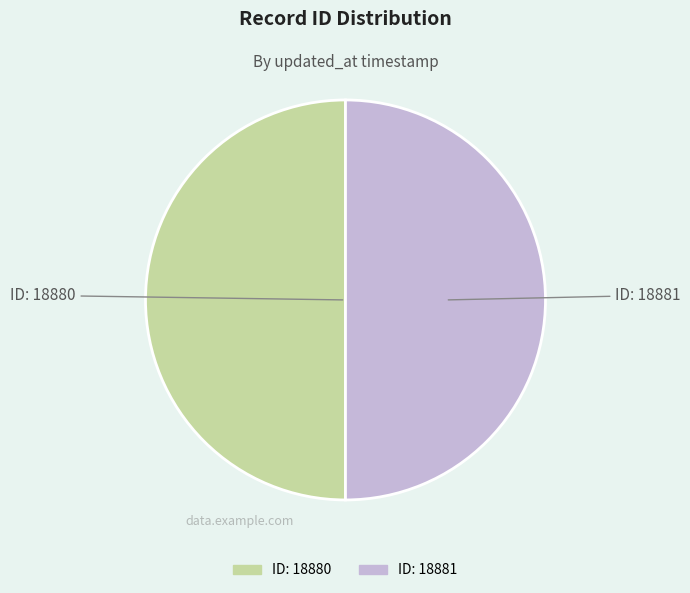

Count the number of slices in the pie.

2